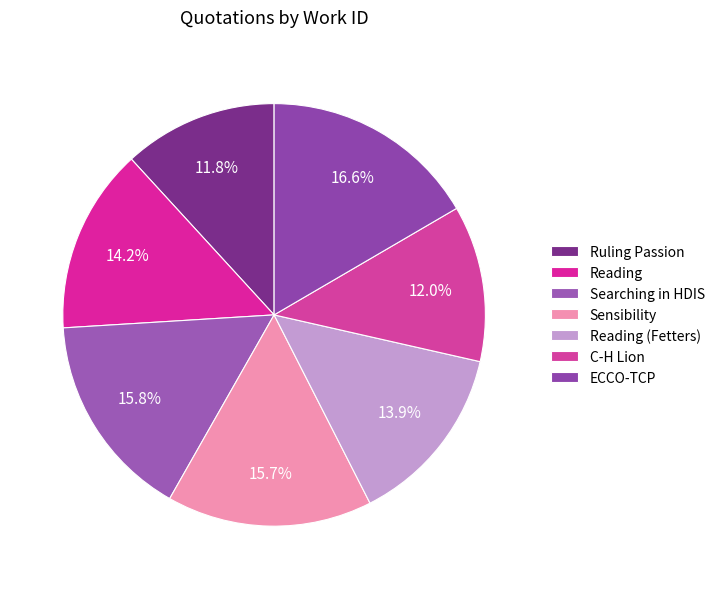

Rank the categories by value from lowest to highest.

Ruling Passion, C-H Lion, Reading (Fetters), Reading, Sensibility, Searching in HDIS, ECCO-TCP